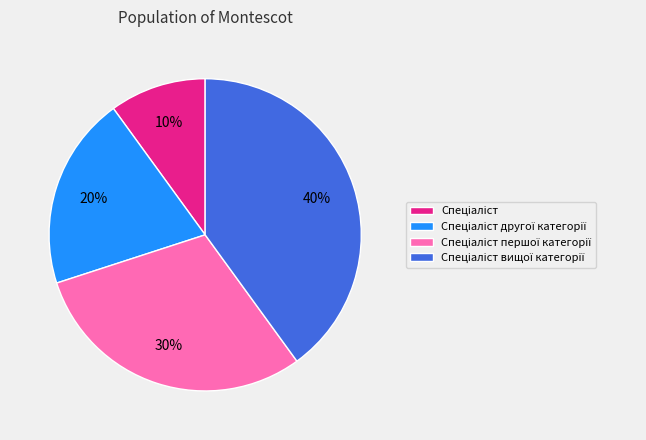

Does any single category account for the majority?

No